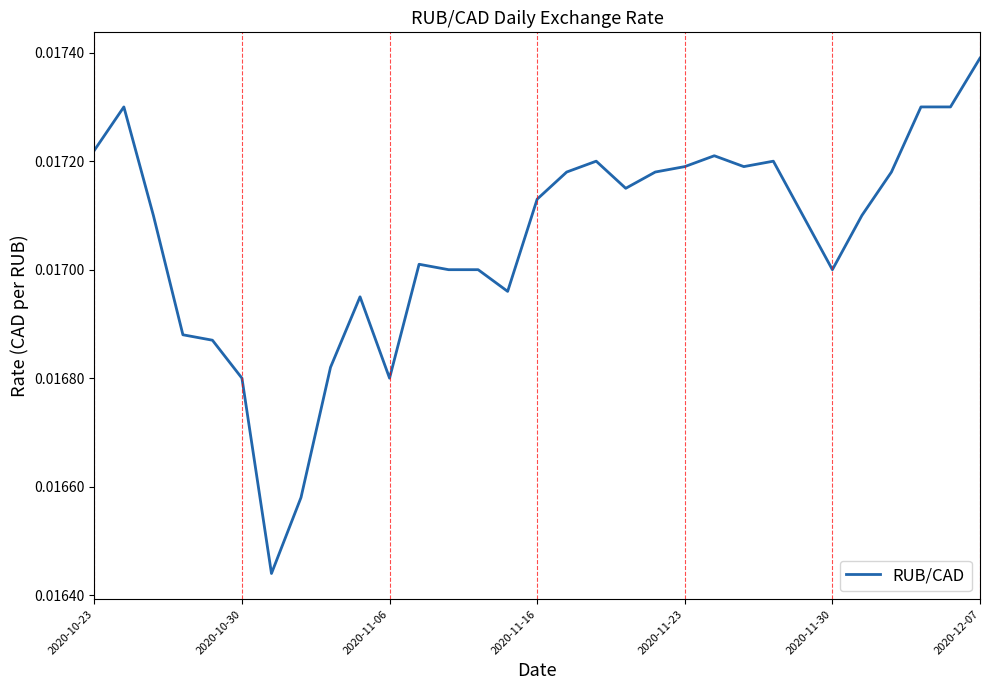

True or false: the data has more than 0 interior local peaks.

True